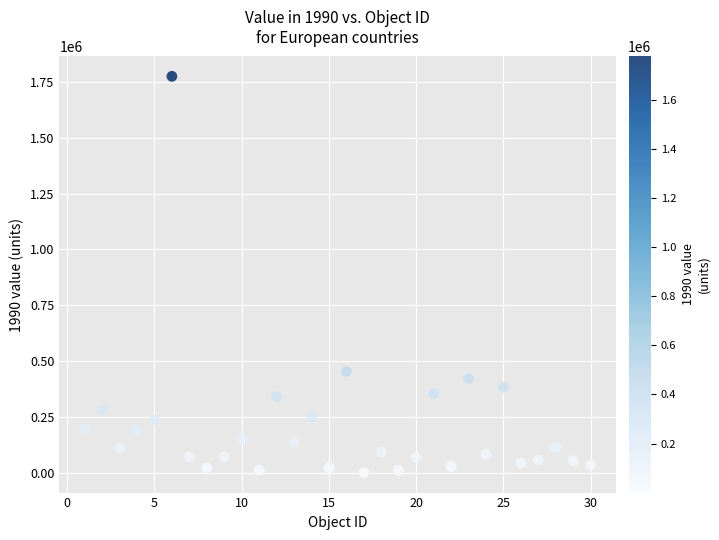

What Y value in the scatter plot is closest to 887858?

454413